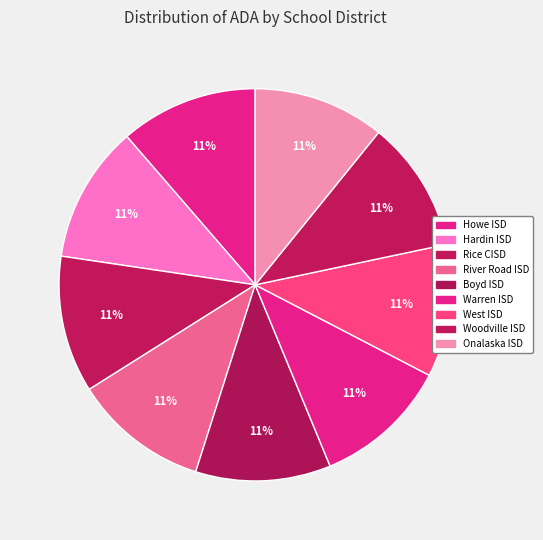

How many segments does this pie chart have?

9